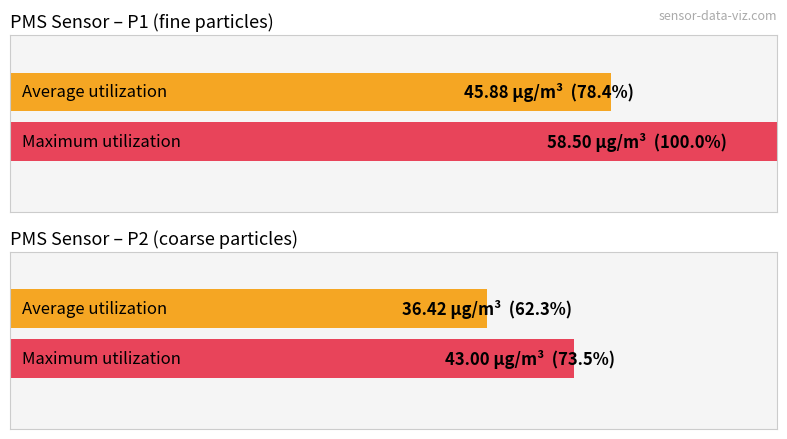

How many bars are there in each group?

2